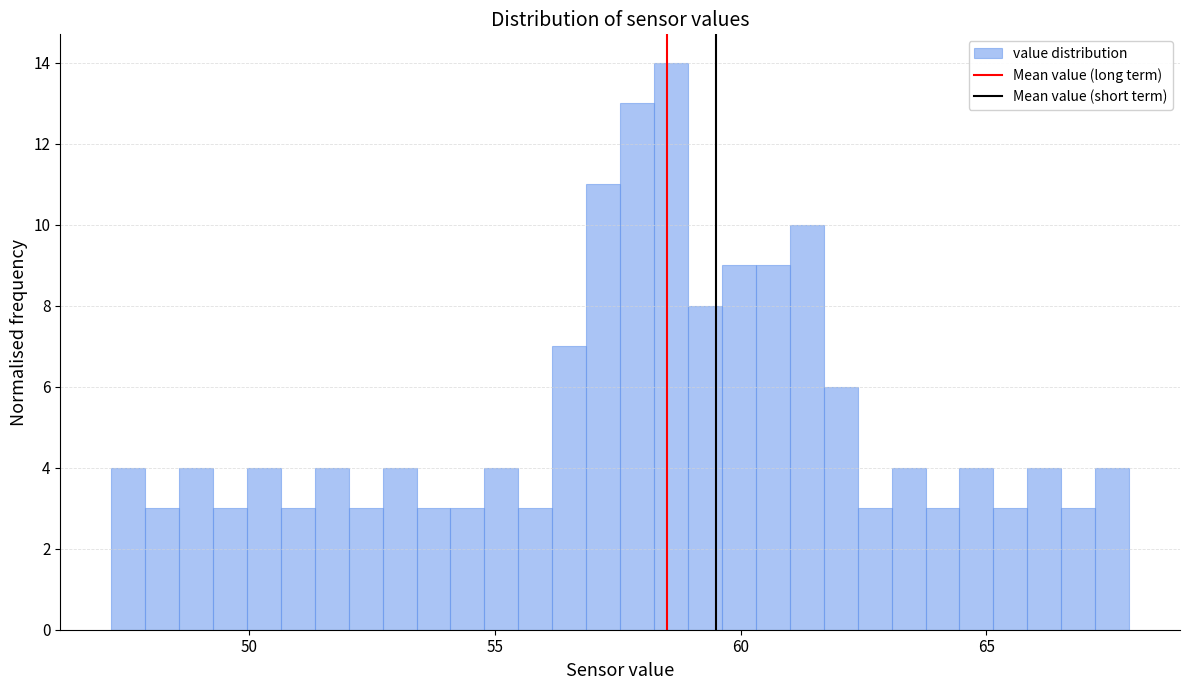

Around what value on the x-axis is the tallest bar? Give the approximate position of its centre, as read against the axis.

58.5